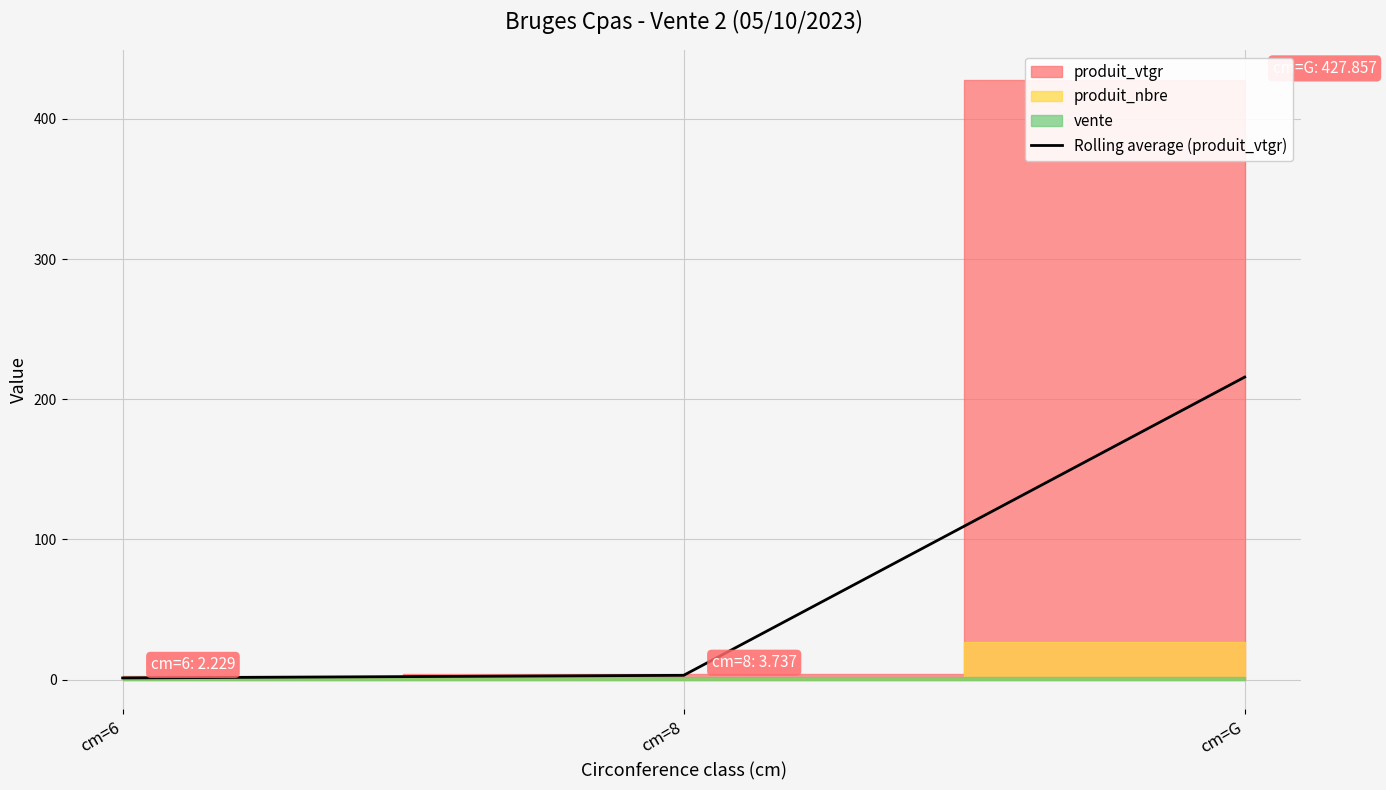

What is the value of the 2nd point from the left?

3.0